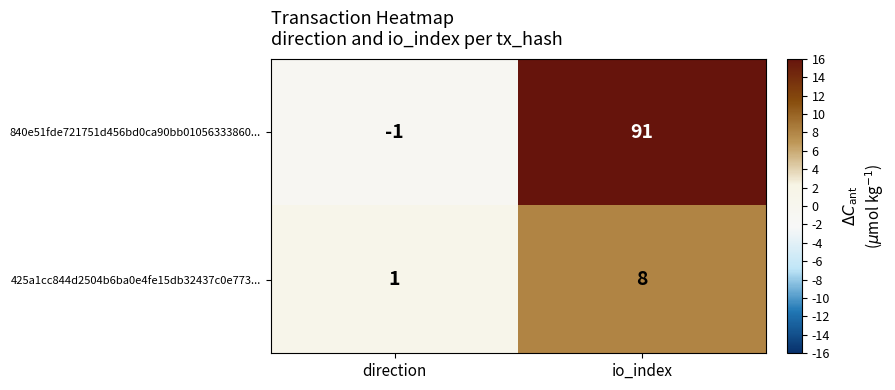

Where is 425a1cc844d2504b6ba0e4fe15db32437c0e773... nearest to the value 4?

direction